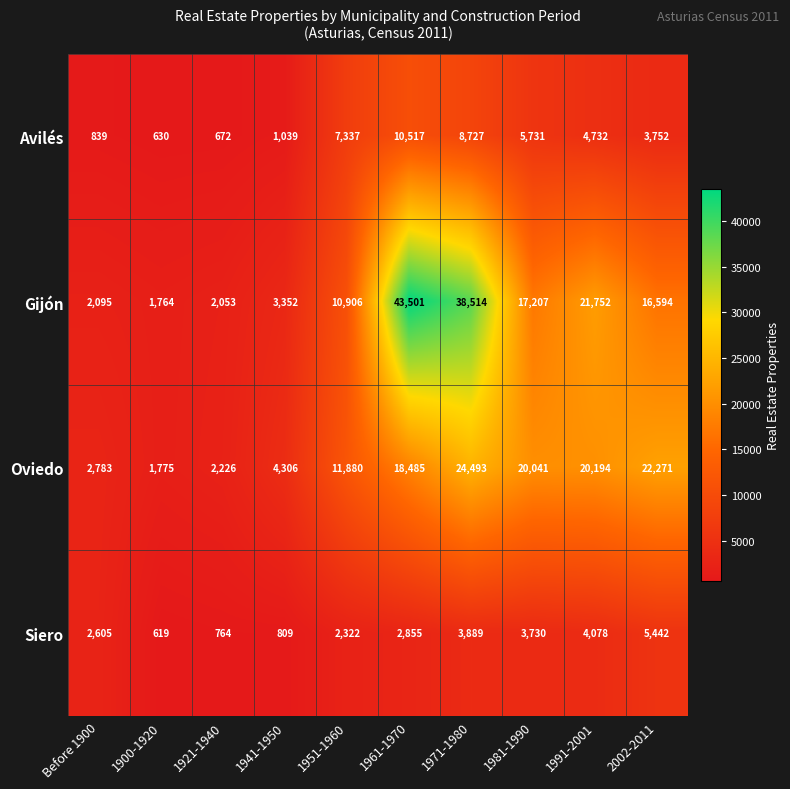

At which category does the chart reach its peak across all series?

1961-1970